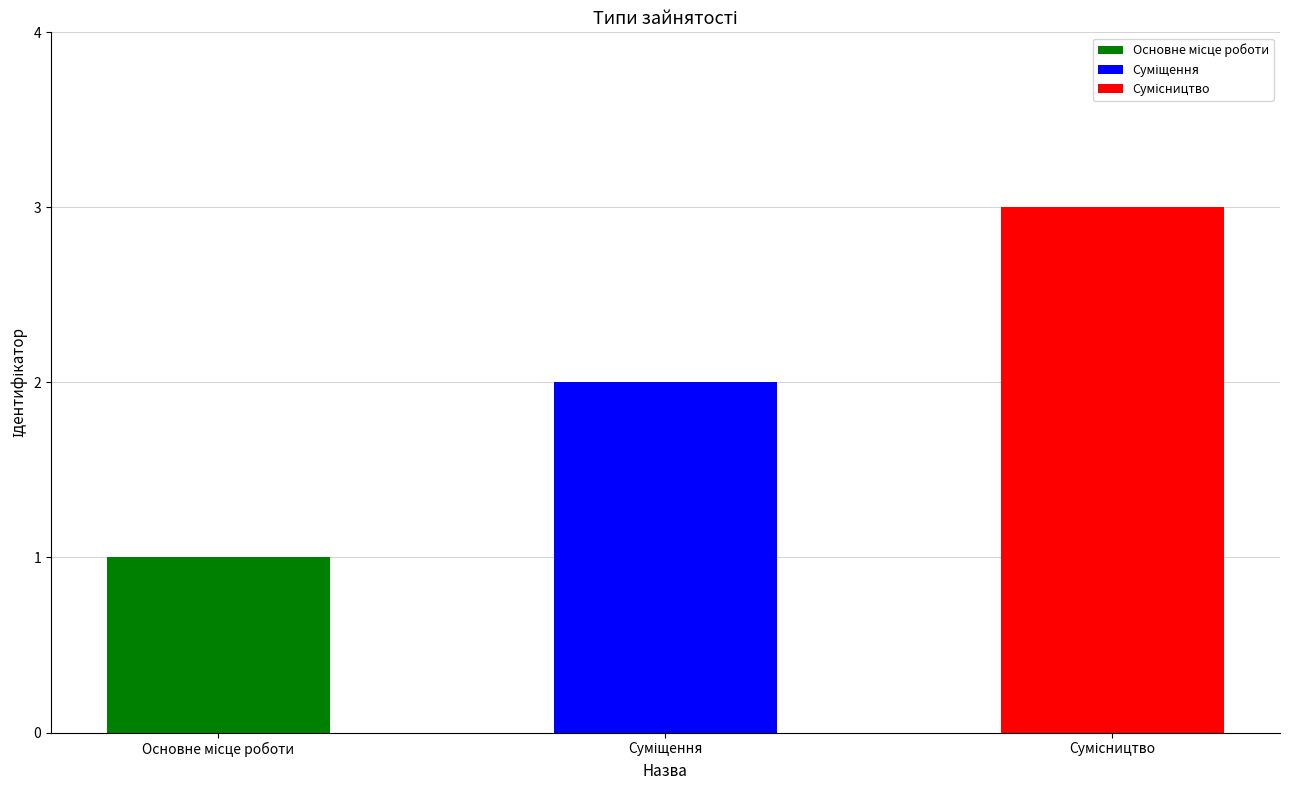

Where is the data nearest to the value 2?

Суміщення